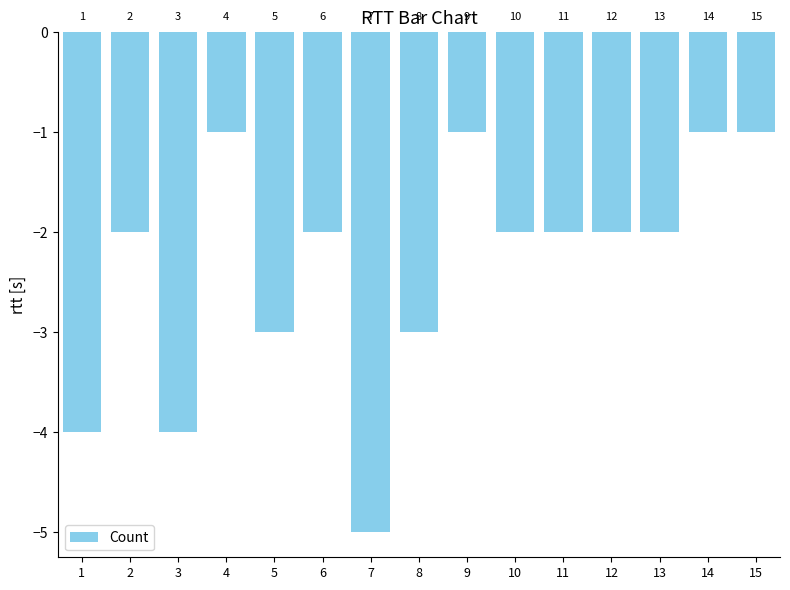

What is the average value?

-2